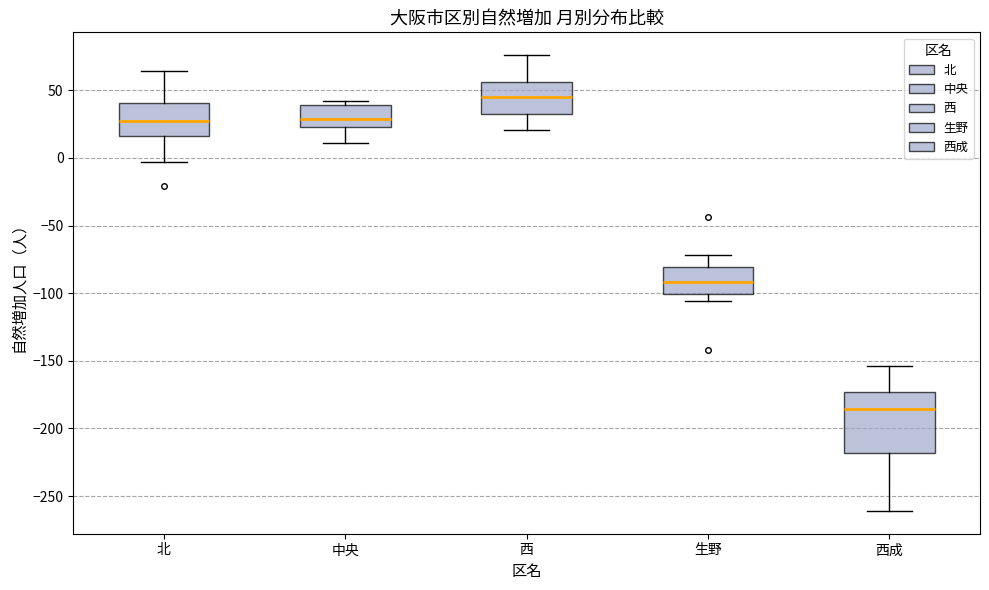

Which box has the lowest median line?

西成